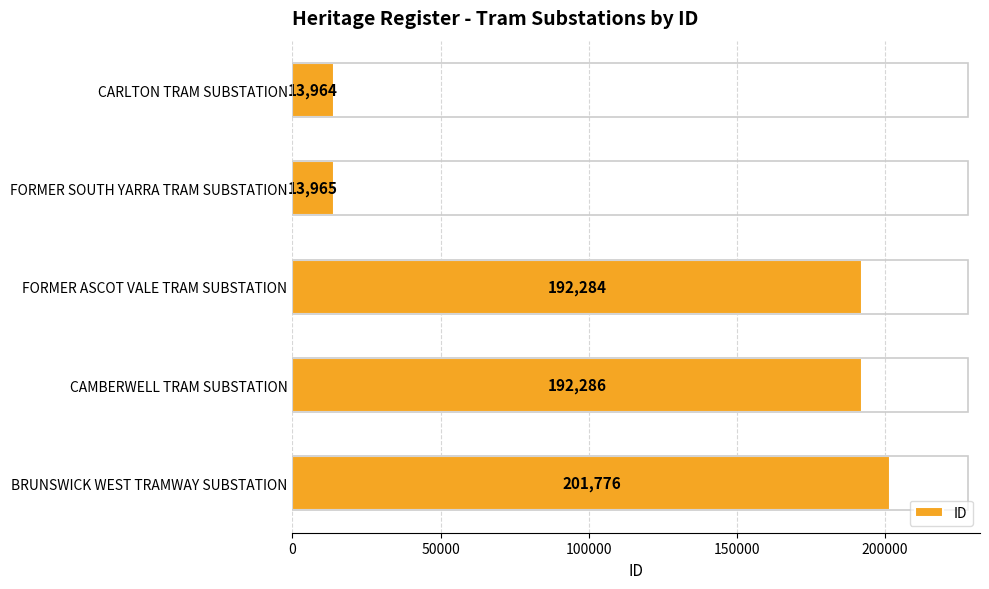

What value does the data have at FORMER SOUTH YARRA TRAM SUBSTATION, to the nearest 100?

14000